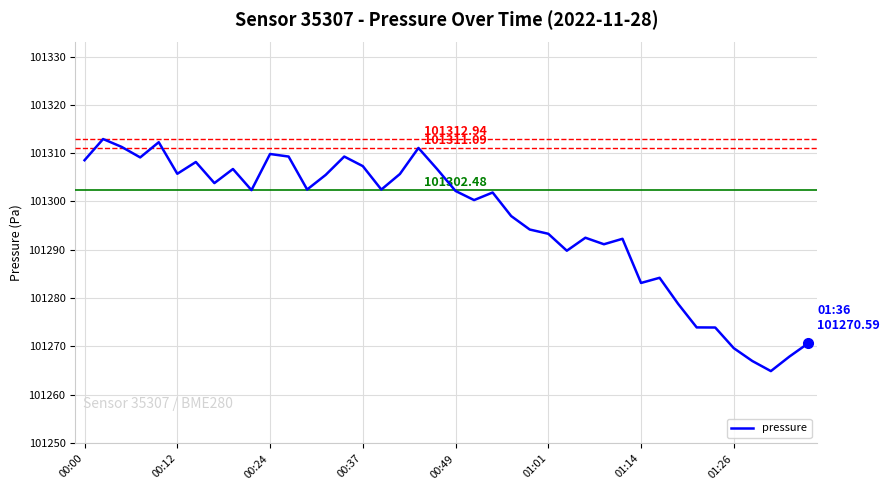

True or false: there are more than 2 points higher than both neighbors.

True